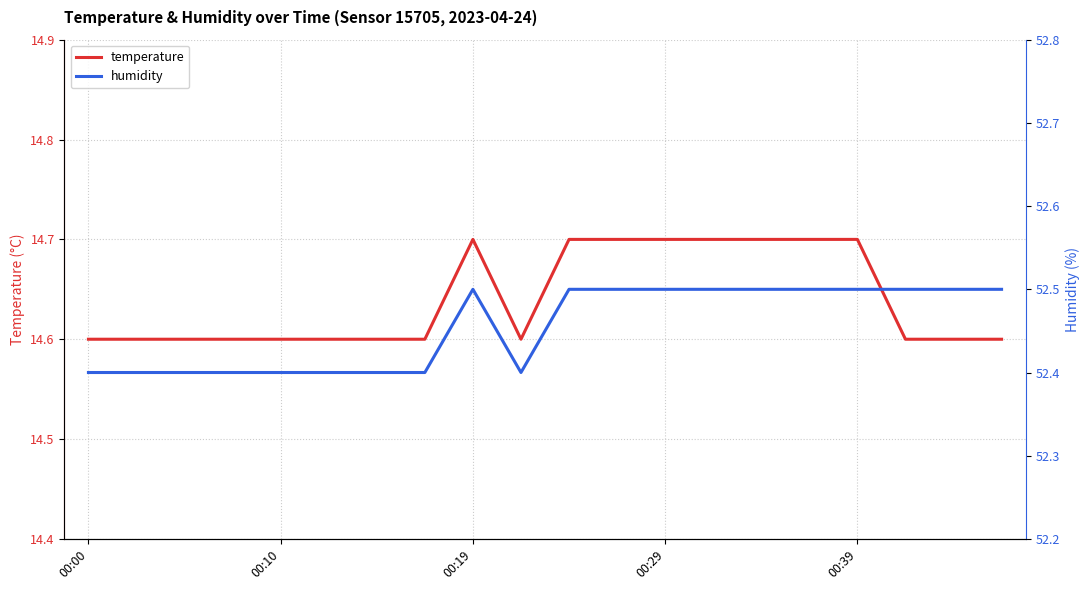

What is the lowest value of the temperature series?

14.6